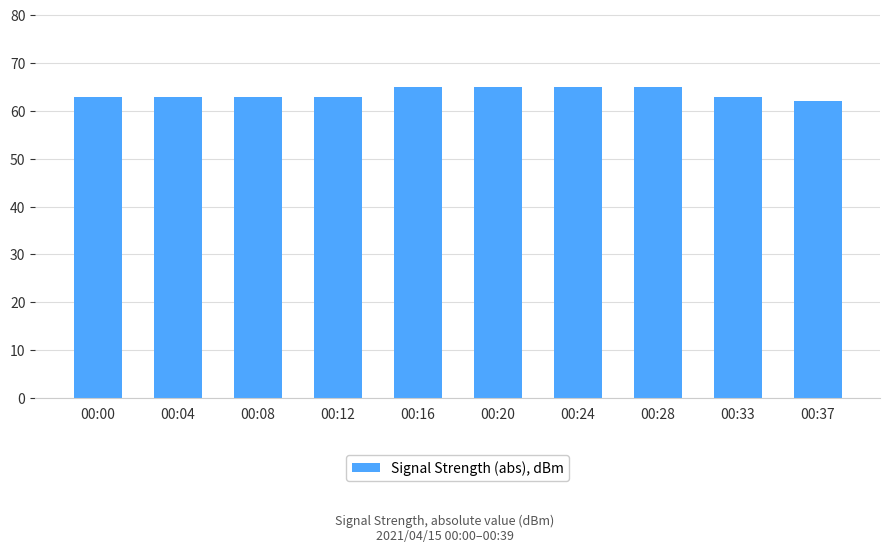

Read the value at 00:16.

65